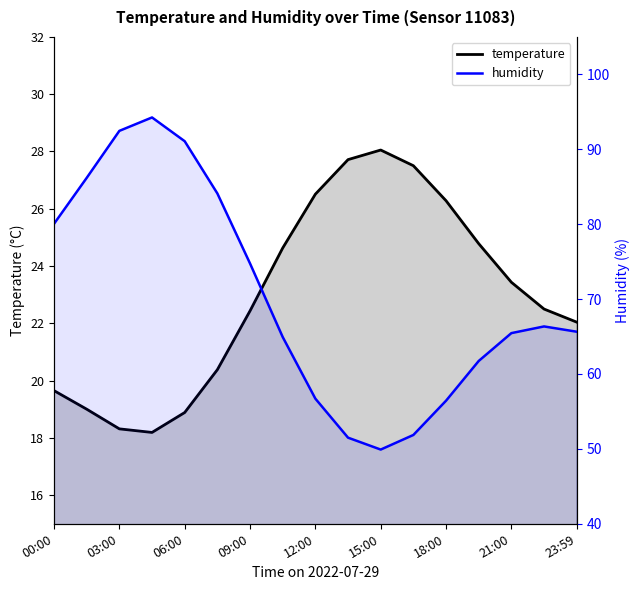

At which label does humidity first exceed 65?

00:00